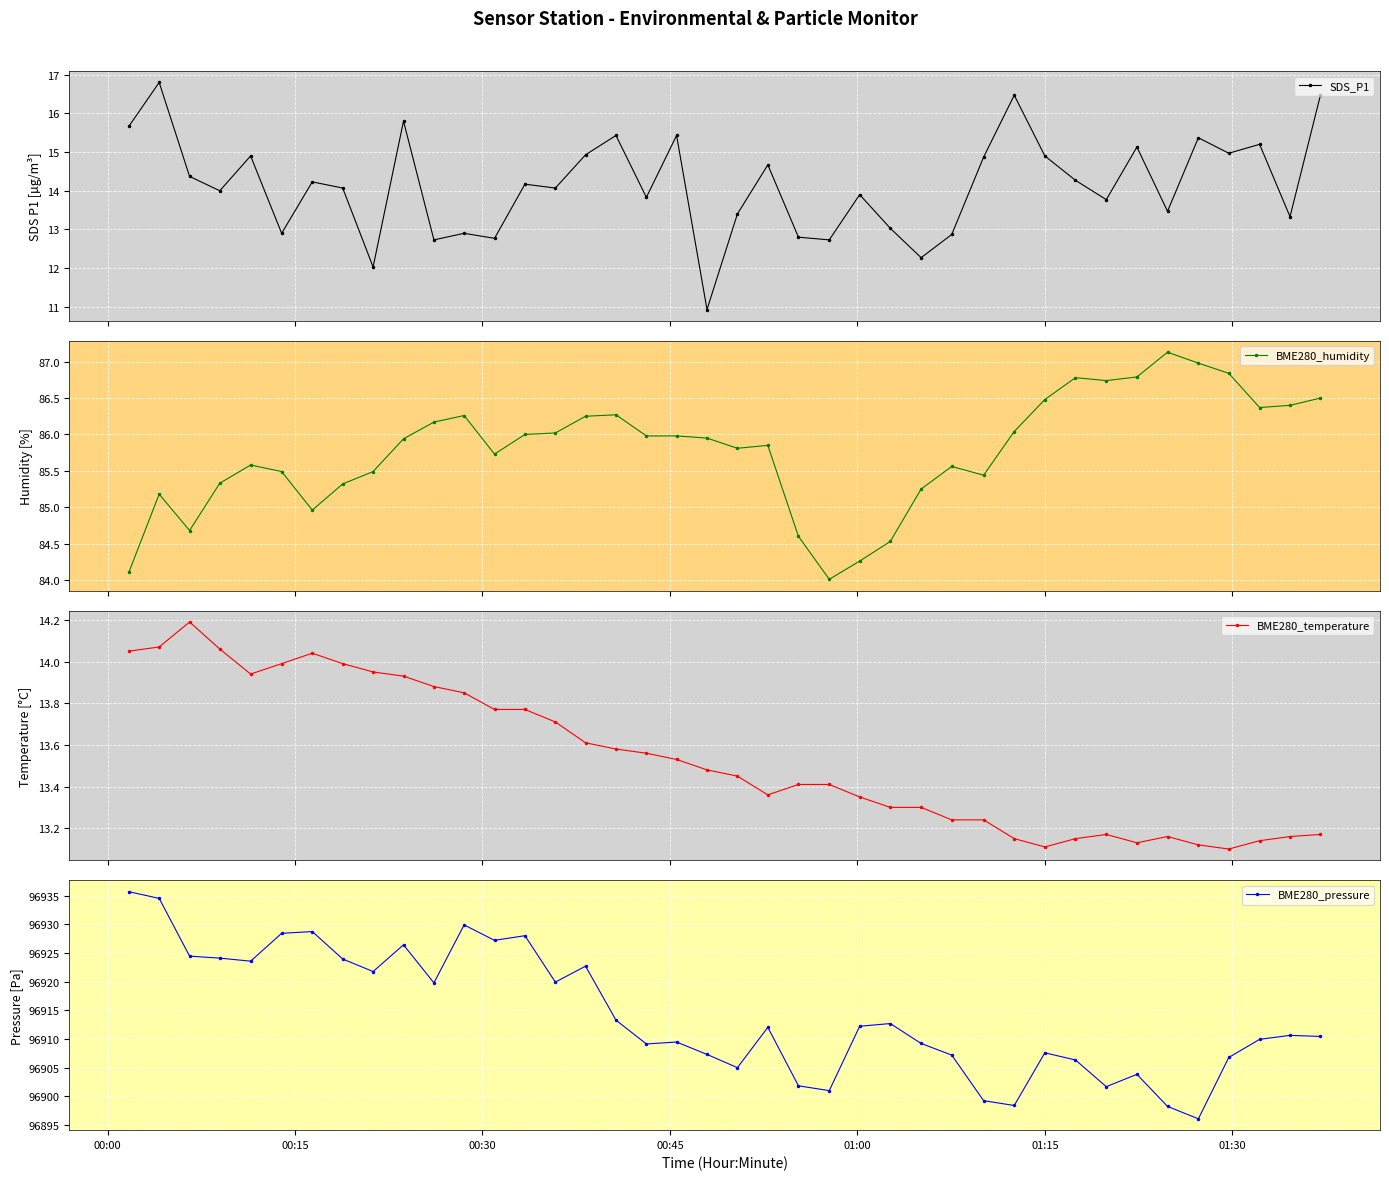

At how many categories does at least one series exceed 88187?

40